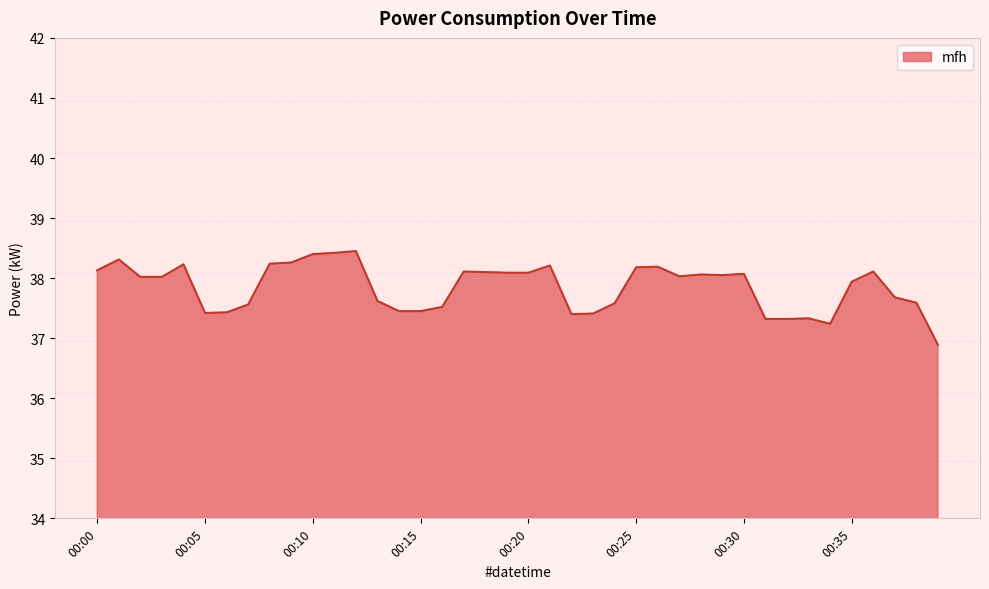

What is the sum of all values?

1513.9